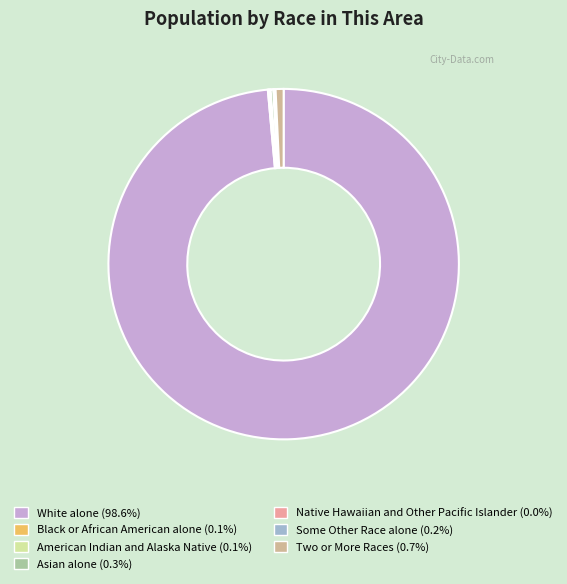

Is there a majority slice in this chart?

Yes